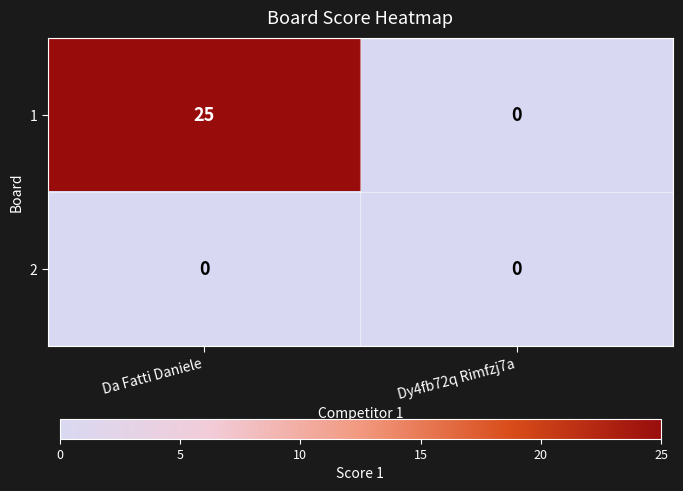

List the series in order of their overall mean, lowest first.

2, 1